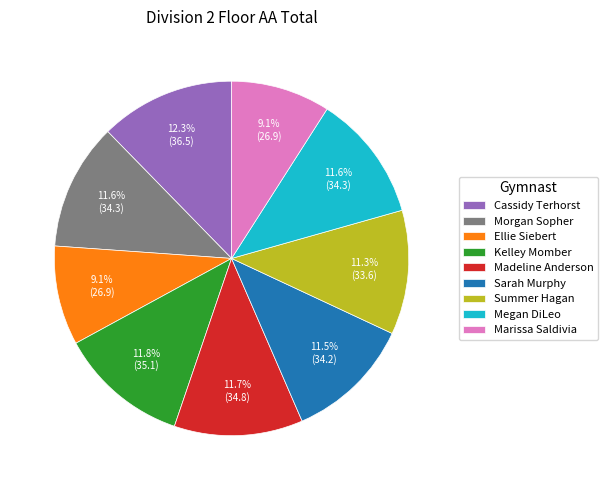

To the nearest percent, what is the average slice percentage?

11%